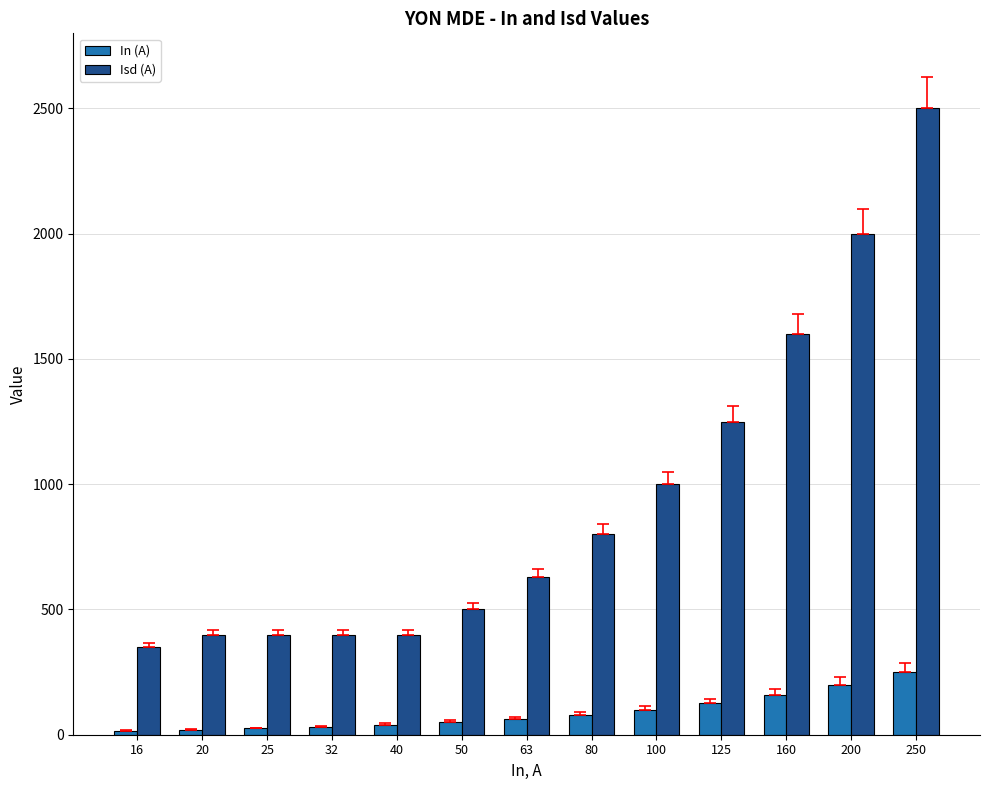

How many data points does each series have?

13